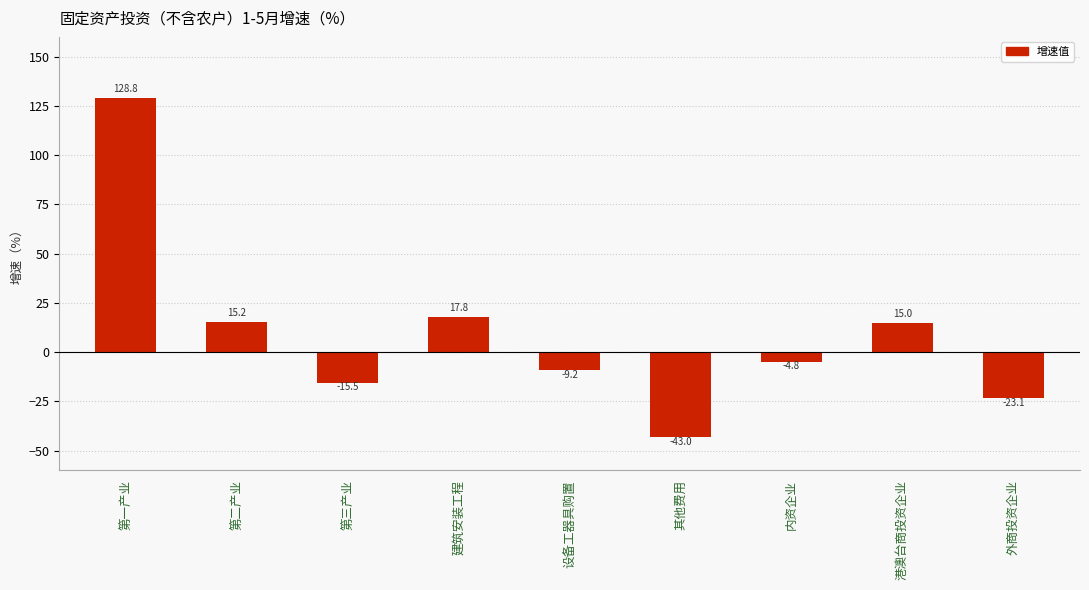

Which has a higher value, 第二产业 or 第三产业?

第二产业